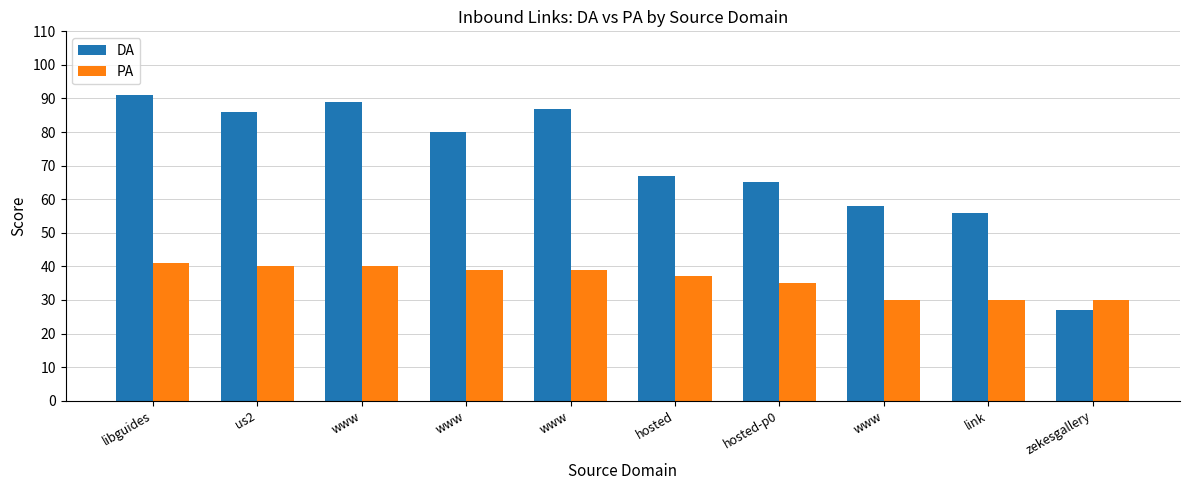

Does the chart contain stacked bars?

No